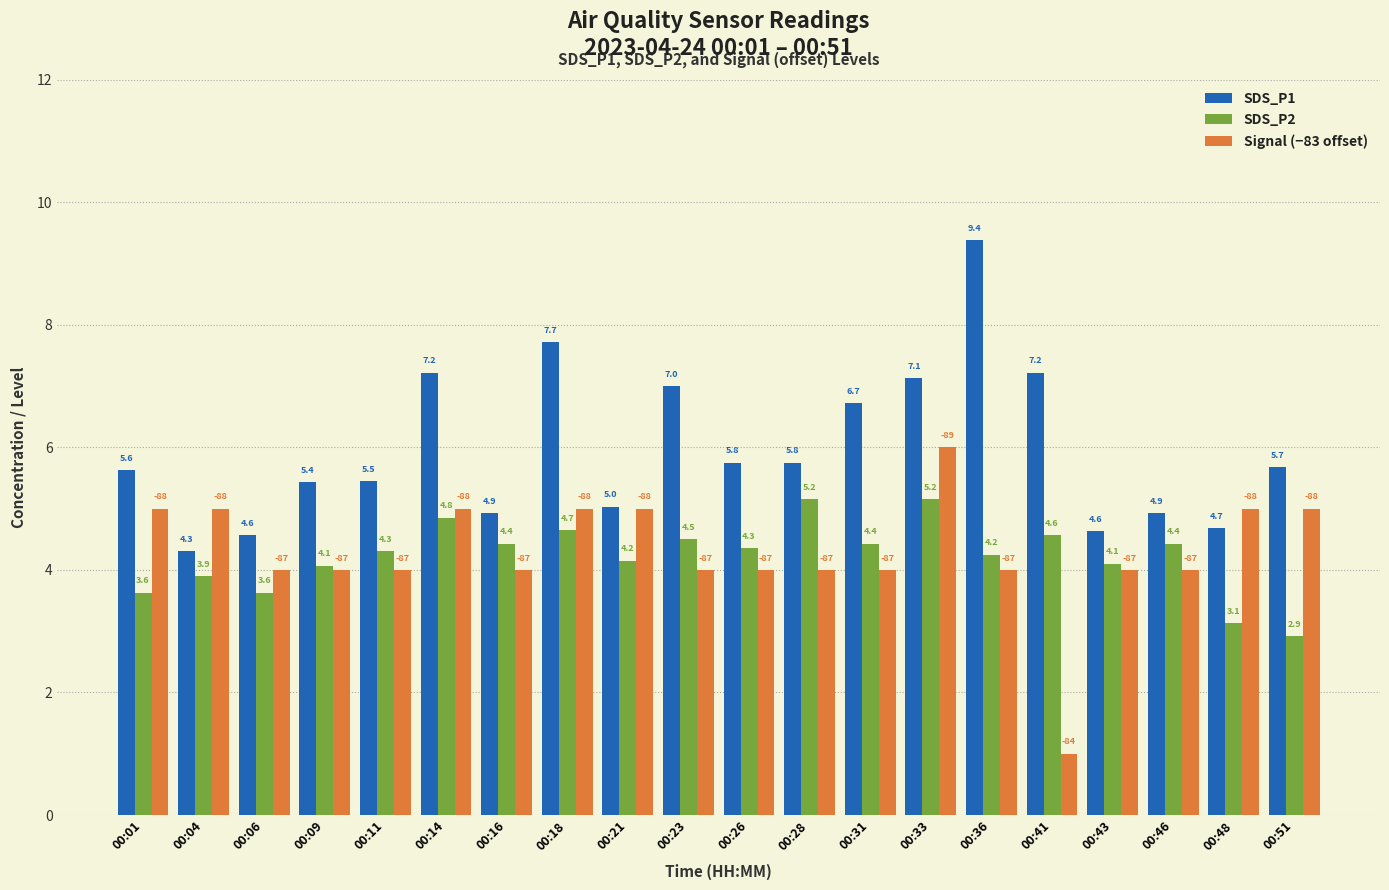

What is the difference between the maximum and second lowest values in the SDS_P1 series?

4.8